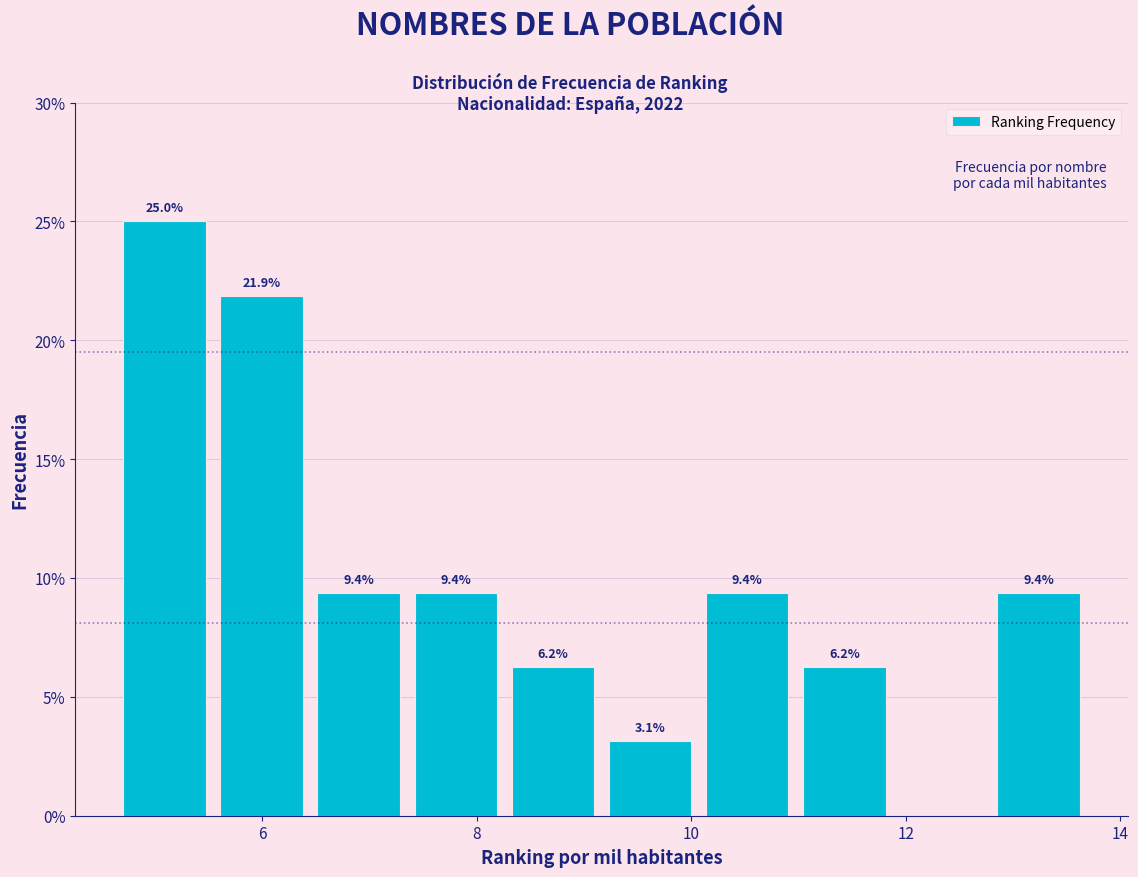

Which range on the x-axis has the tallest bar?

4.6 to 5.6